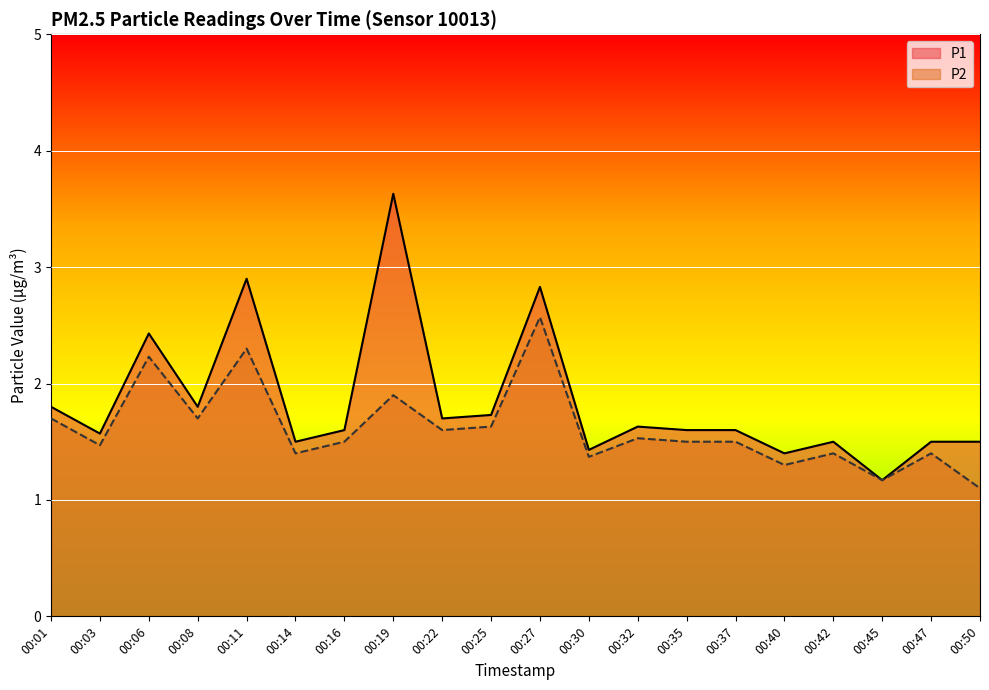

How many lines are shown in the chart?

2